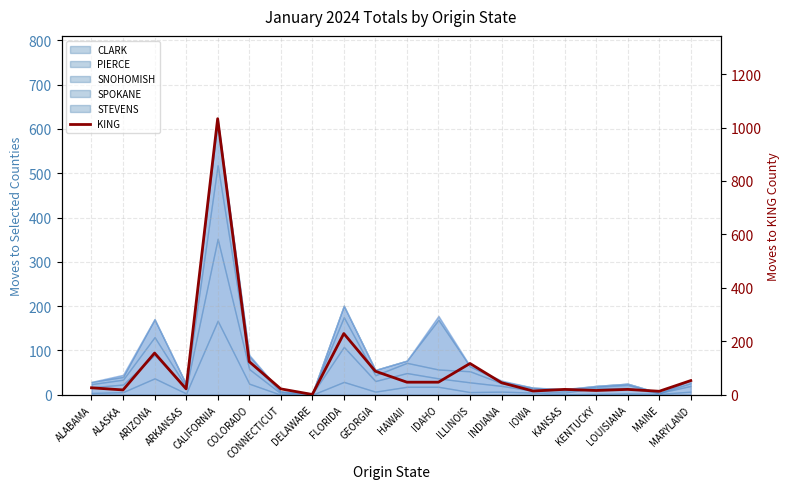

What is the sum of the values at ARIZONA and IDAHO?

203